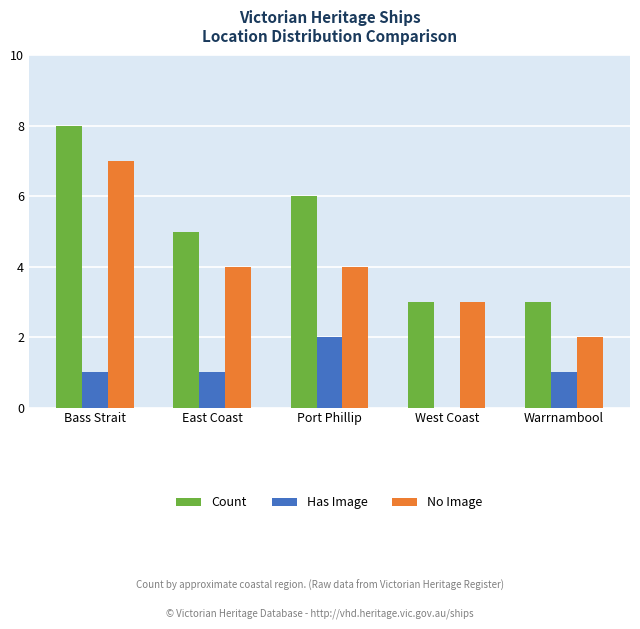

At which category is the sum across all series the highest?

Bass Strait